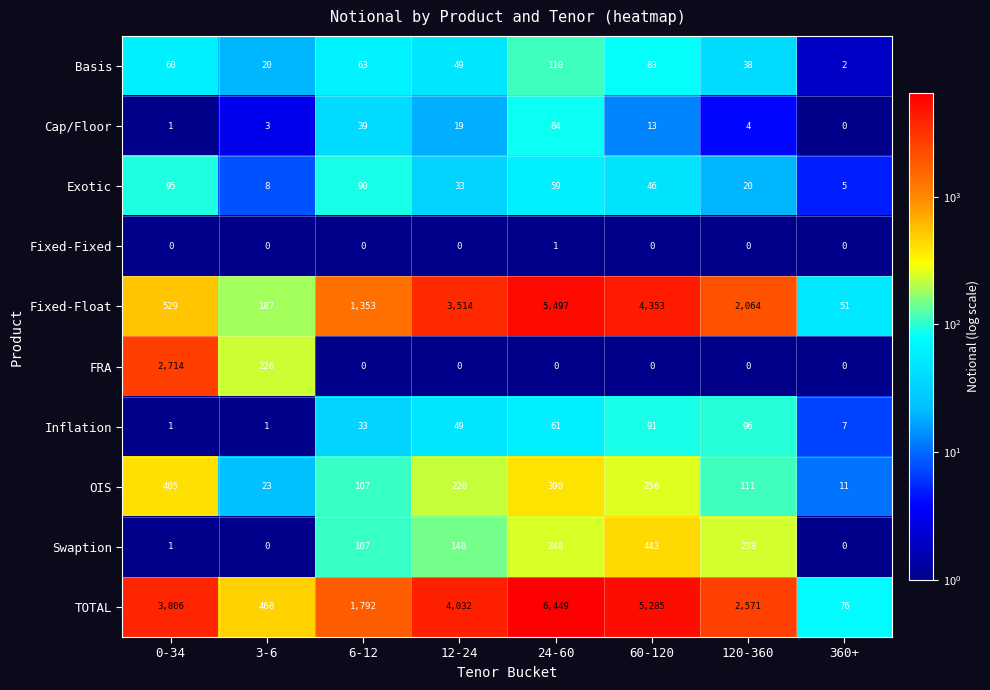

Which series has the largest total across all categories?

TOTAL